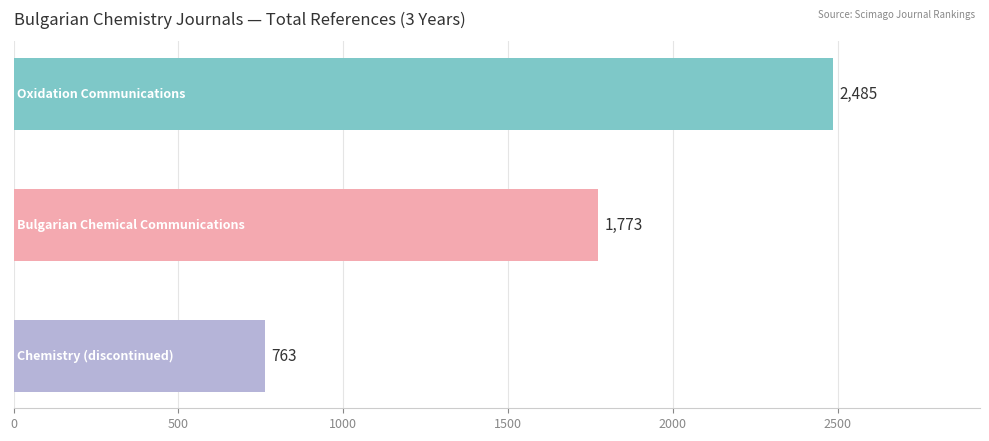

Reading top to bottom, extract all data points from this chart.

2485	1773	763